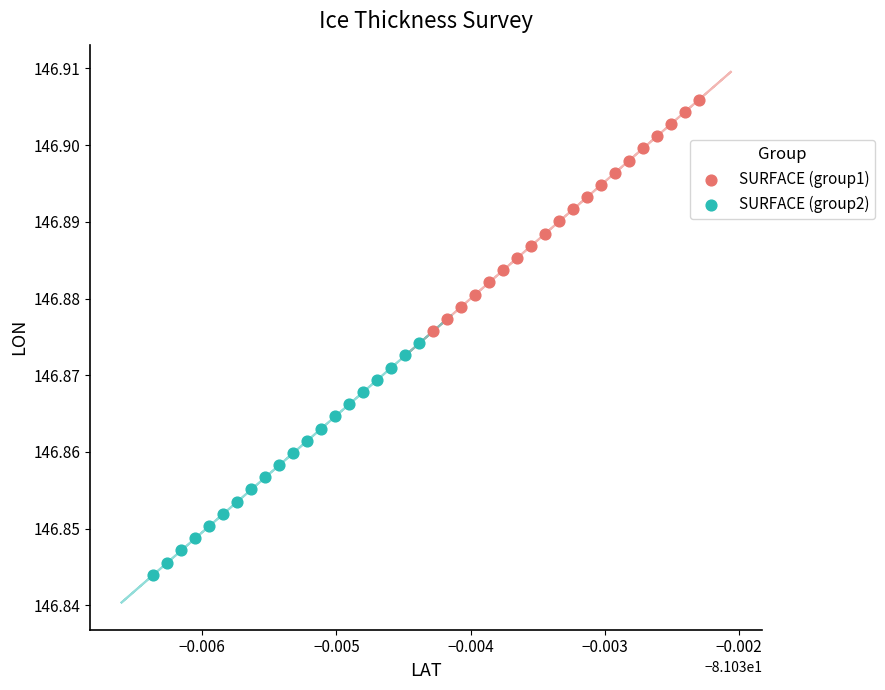

Which series contains the lowest Y value?

SURFACE (group2)